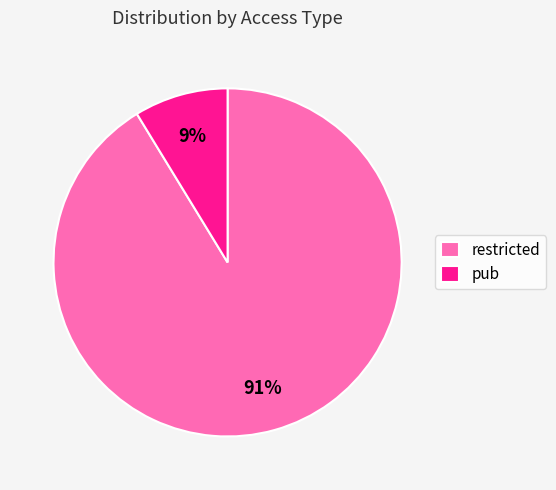

What is the smallest slice in the pie chart?

pub